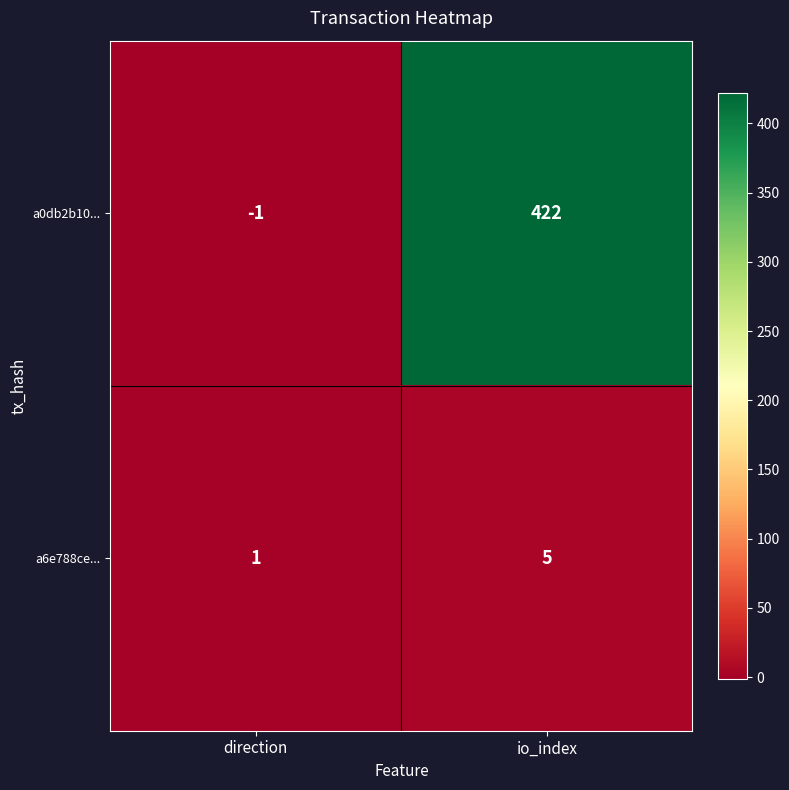

Rank the series by their maximum value, from highest to lowest.

a0db2b10..., a6e788ce...